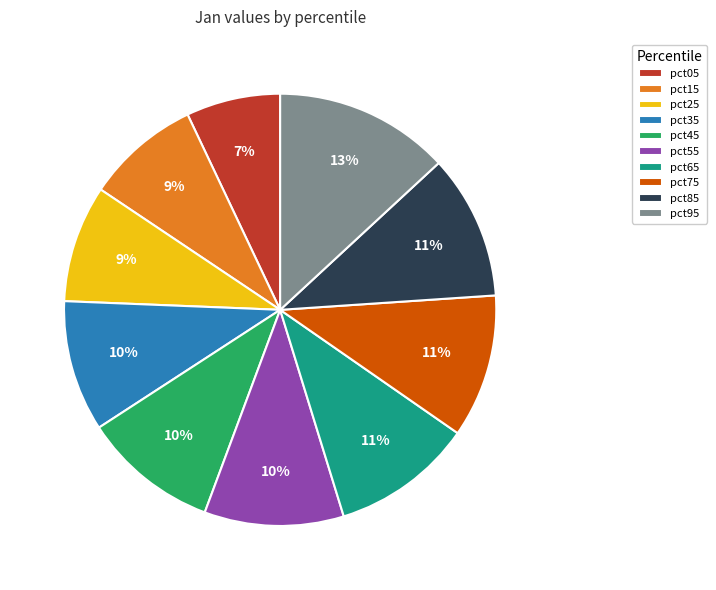

Combined, do pct35 and pct25 account for over 50%?

No